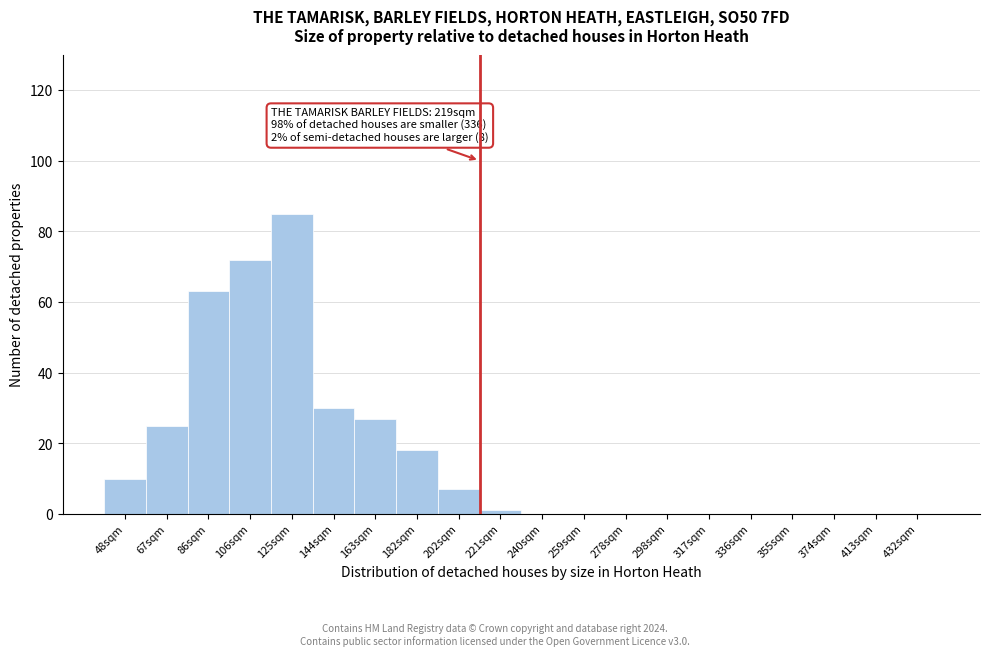

Reading right to left, transcribe all the data shown in this chart.

432sqm=0	413sqm=0	374sqm=0	355sqm=0	336sqm=0	317sqm=0	298sqm=0	278sqm=0	259sqm=0	240sqm=0	221sqm=1	202sqm=7	182sqm=18	163sqm=27	144sqm=30	125sqm=85	106sqm=72	86sqm=63	67sqm=25	48sqm=10